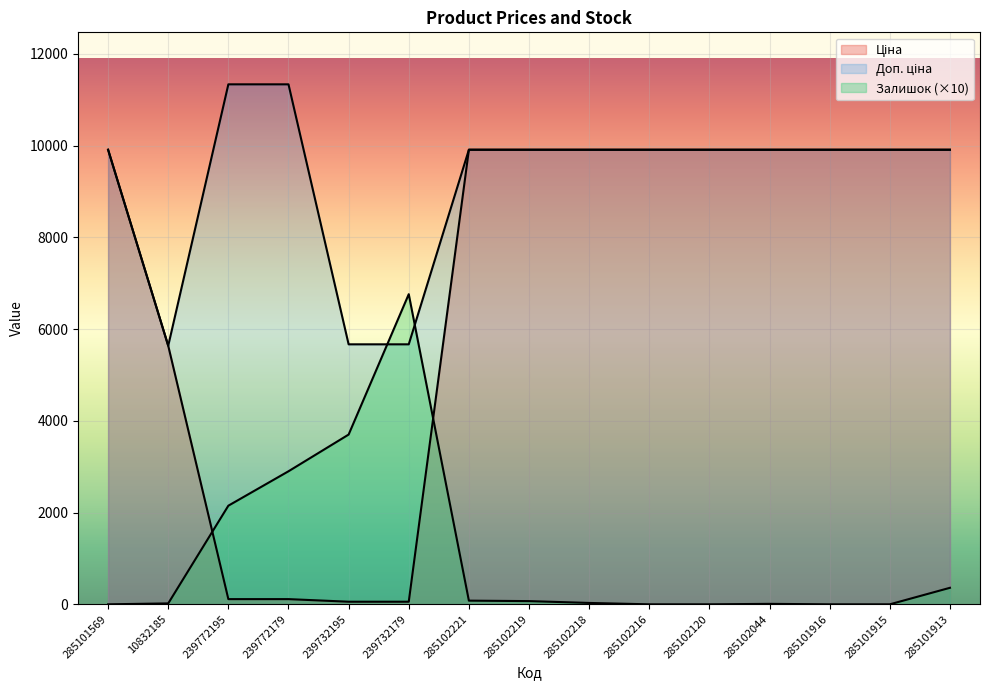

How many lines are shown in the chart?

3